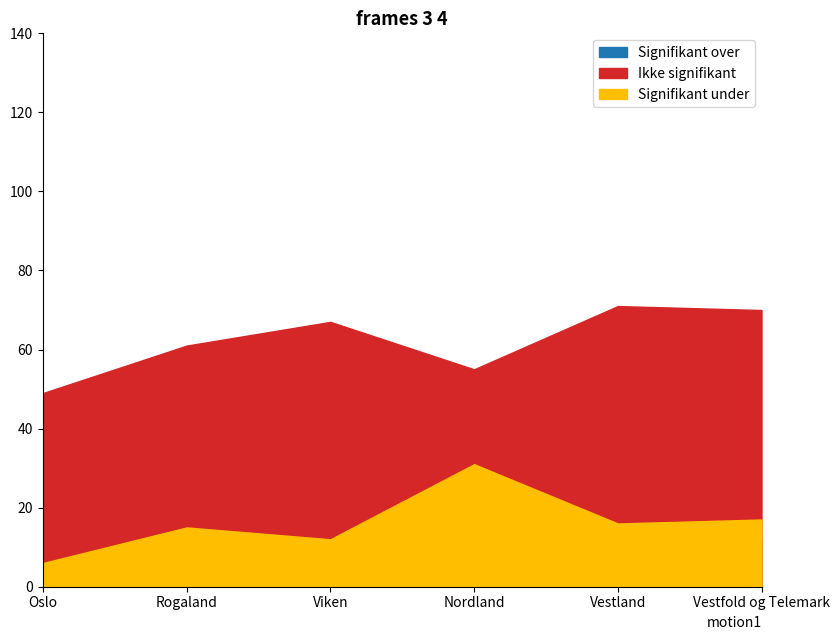

How many values in the Signifikant under series exceed 16?

2